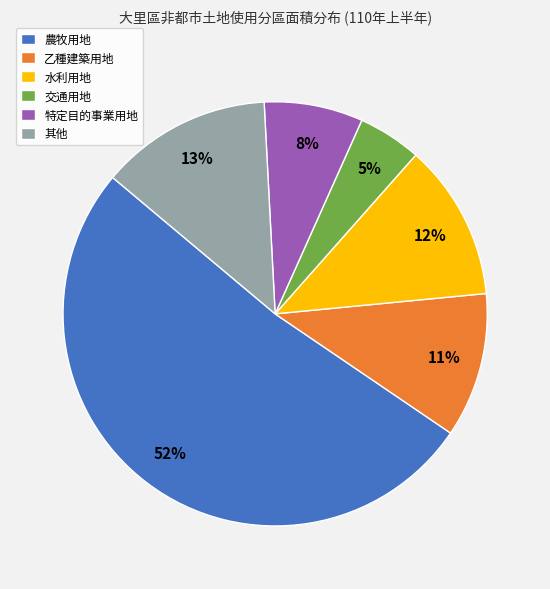

Count the number of slices in the pie.

6